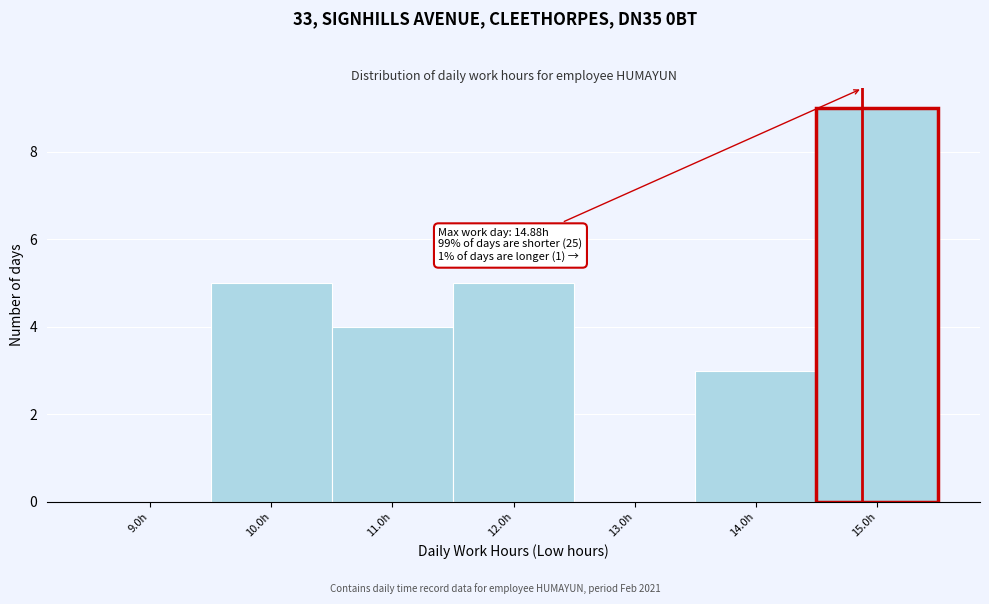

Which range on the x-axis has the tallest bar?

14.5 to 15.5